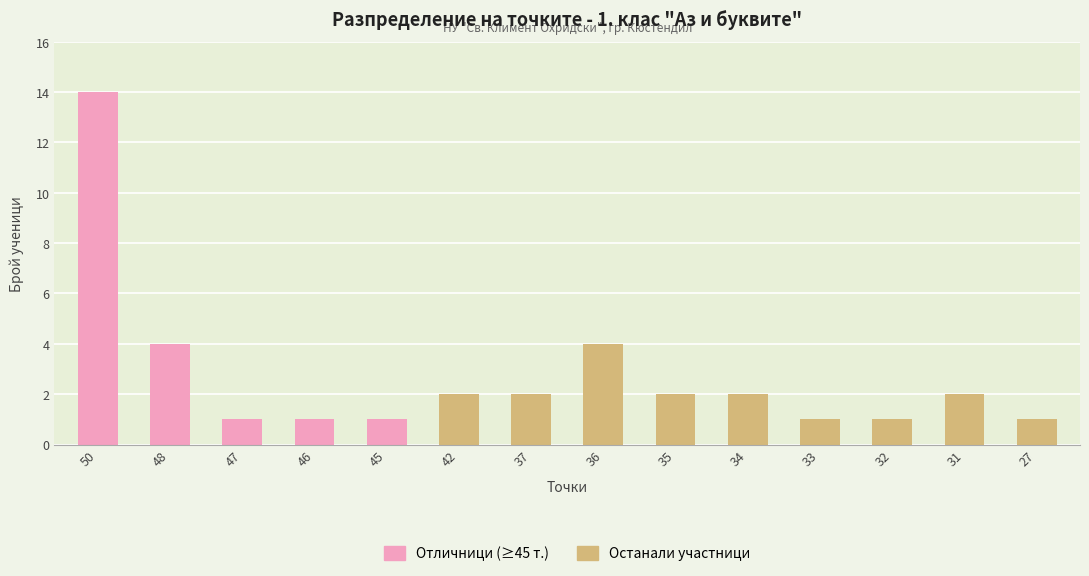

Which category has the lowest value across all series?

47